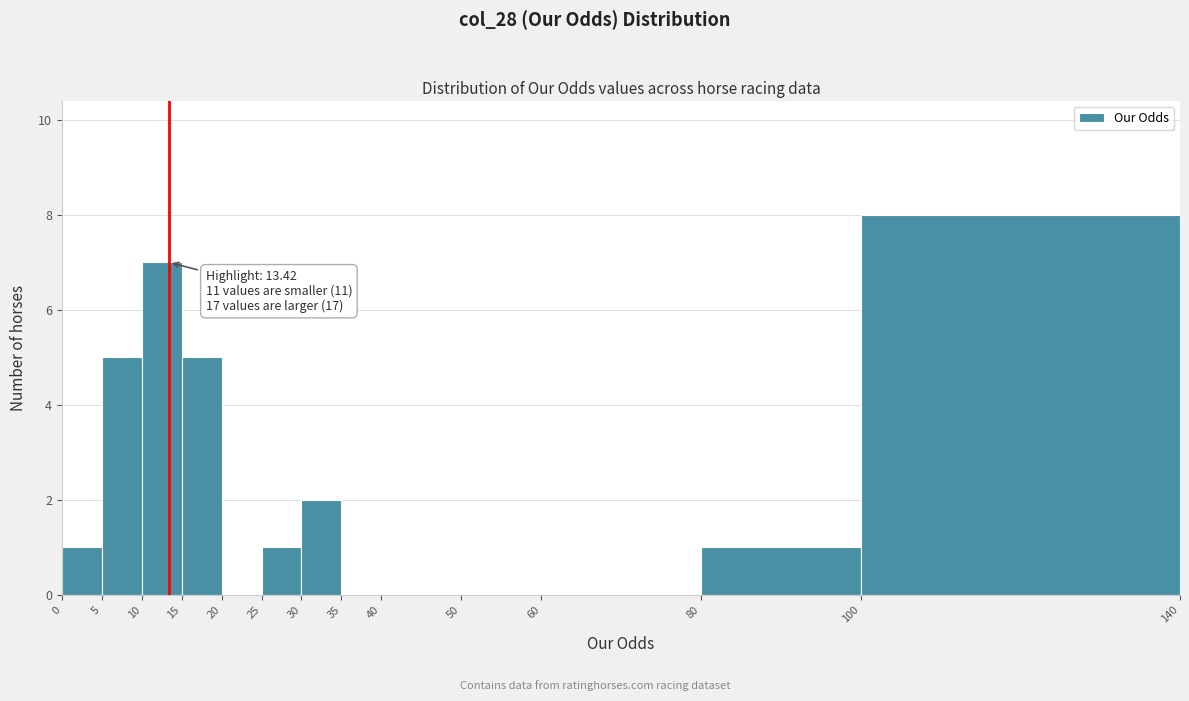

Over which range of the x-axis is the bar tallest?

100 to 140